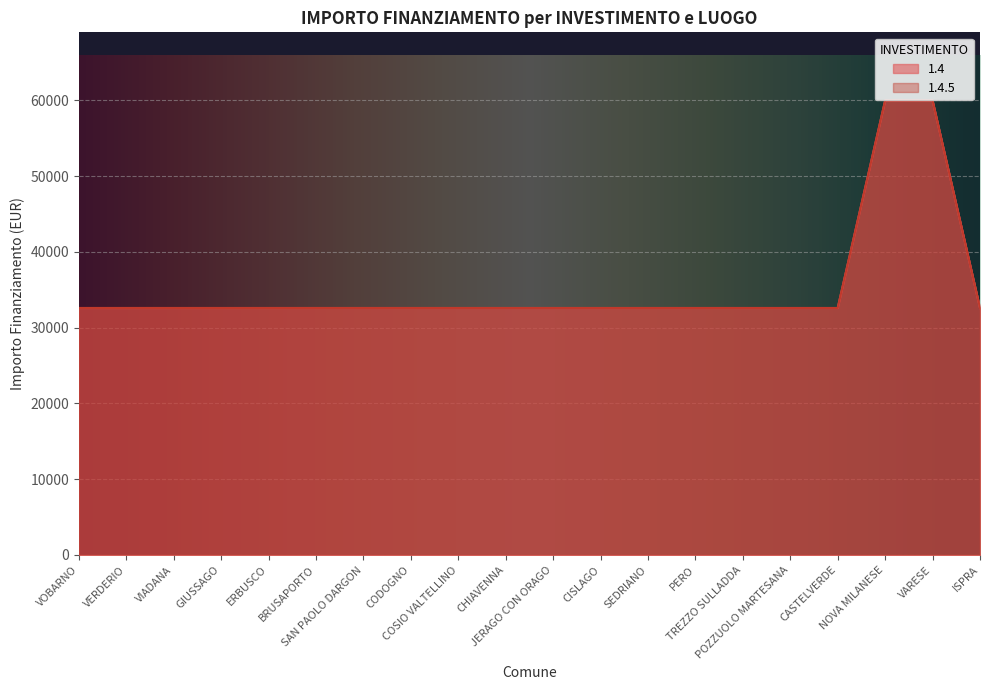

Reading left to right, list all the values displayed in this chart.

1.4: 32589	32589	32589	32589	32589	32589	32589	32589	32589	32589	32589	32589	32589	32589	32589	32589	32589	59966	59966	32589
1.4.5: 32589	32589	32589	32589	32589	32589	32589	32589	32589	32589	32589	32589	32589	32589	32589	32589	32589	59966	59966	32589